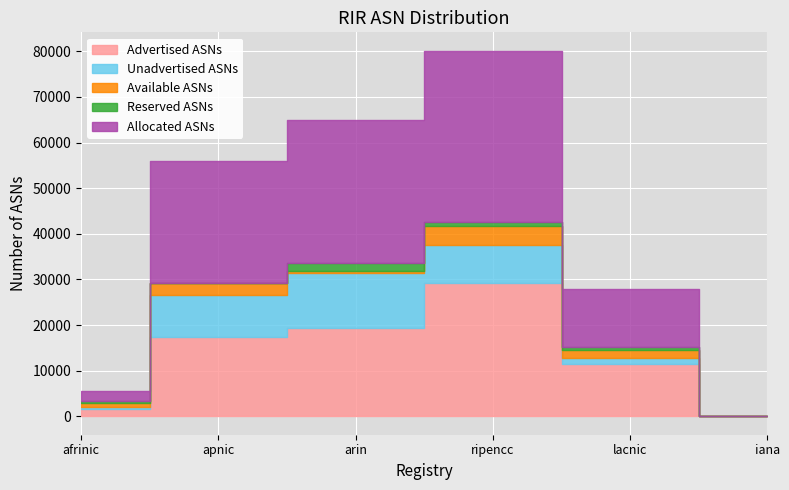

The value of Allocated ASNs at arin is 31331. True or false?

True